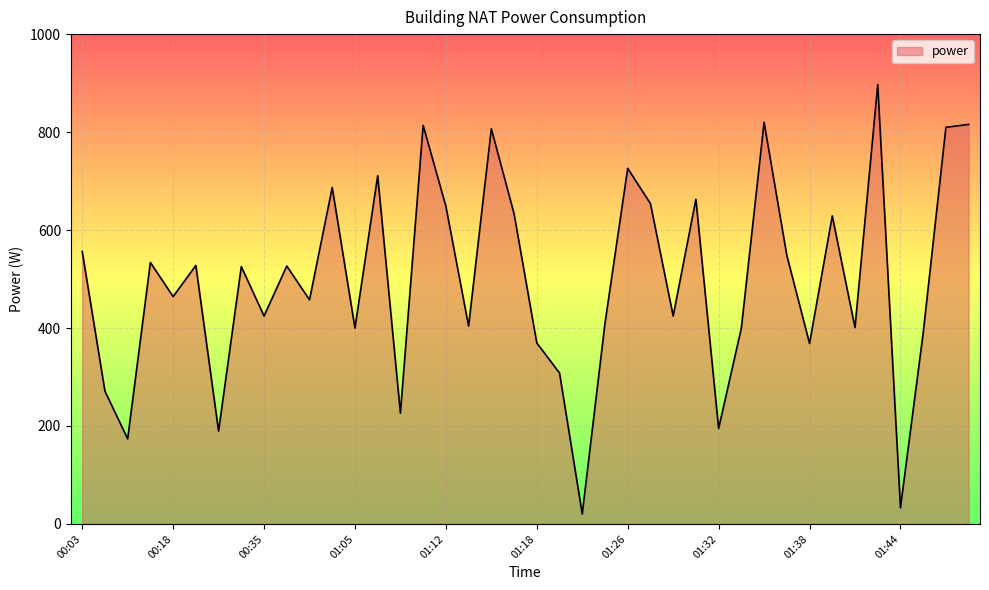

What is the difference between the maximum and minimum values?

876.8